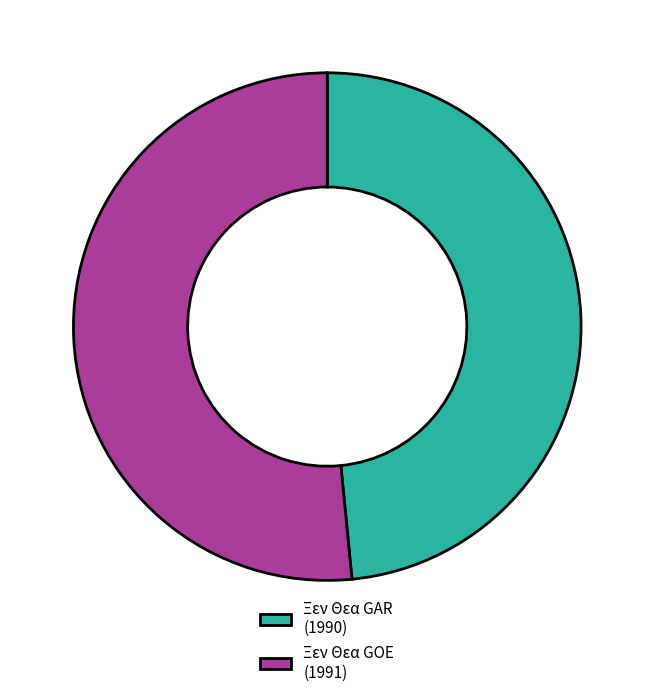

Approximately how many times larger is the value at Ξεν Θεα GAR (1990) compared to Ξεν Θεα GOE (1991)?

0.9